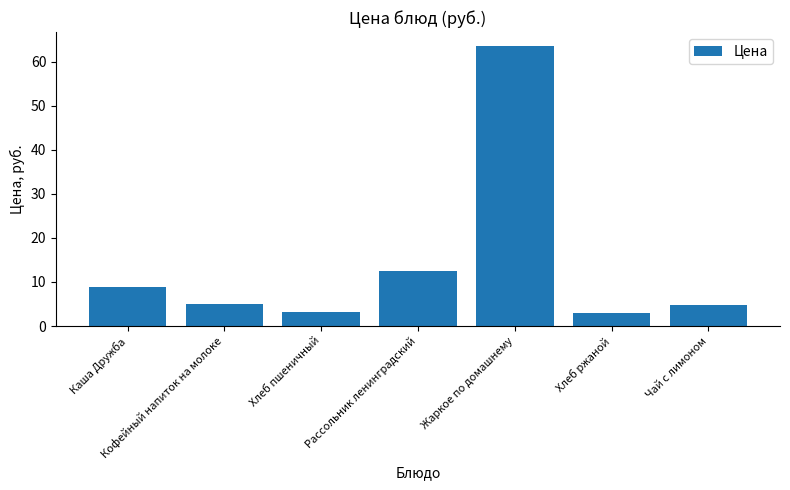

What is the minimum value shown in the chart?

2.9